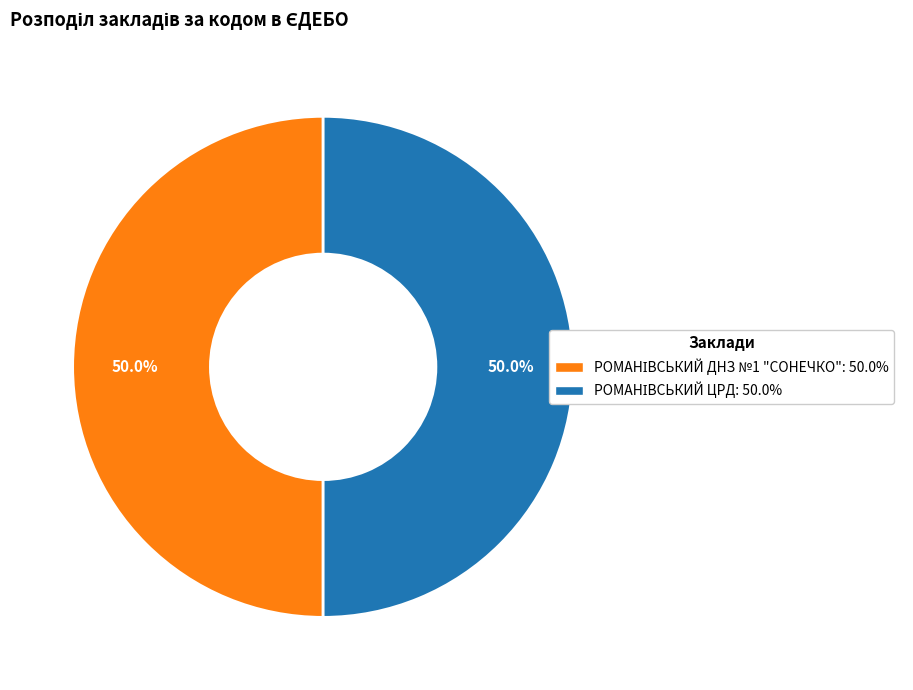

How many slices are in this pie chart?

2